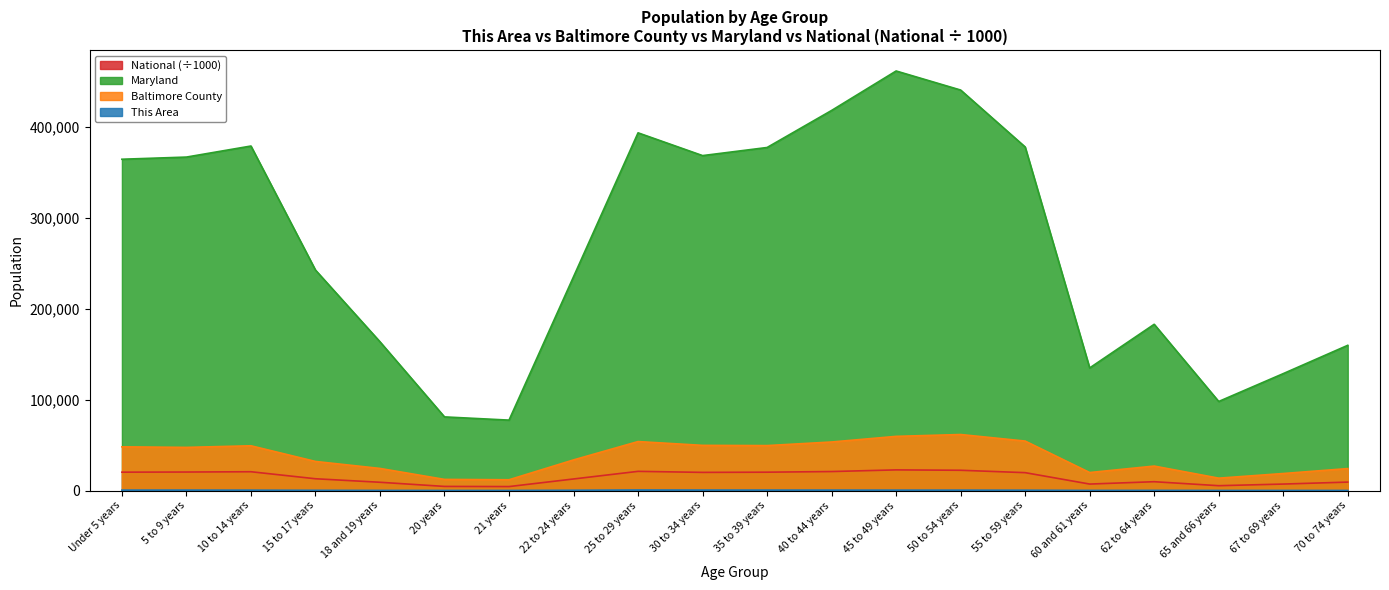

What is the spread (max minus min) of values at 55 to 59 years?

377654.0